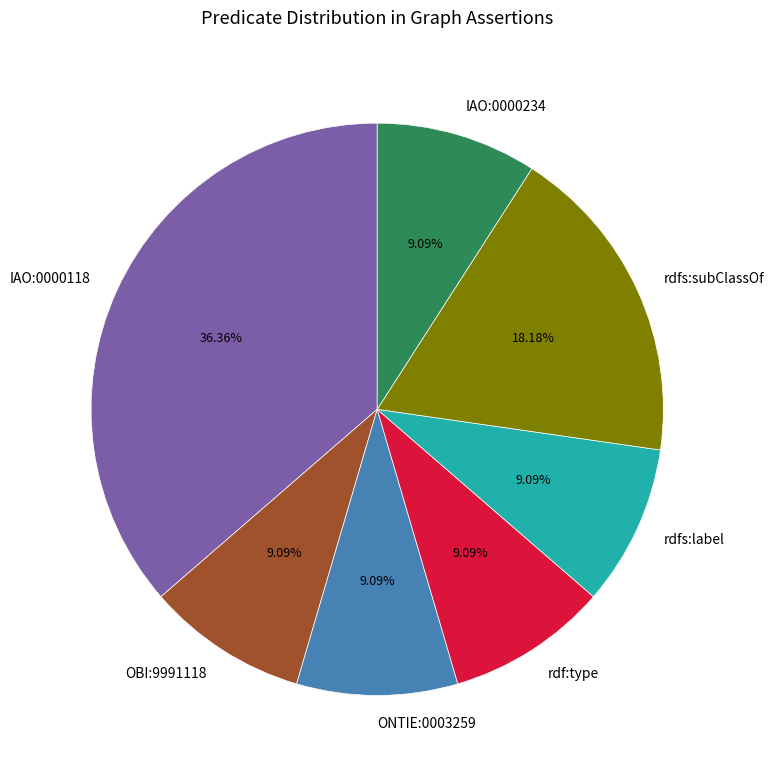

What is the ratio of the value at ONTIE:0003259 to the value at OBI:9991118?

1.0